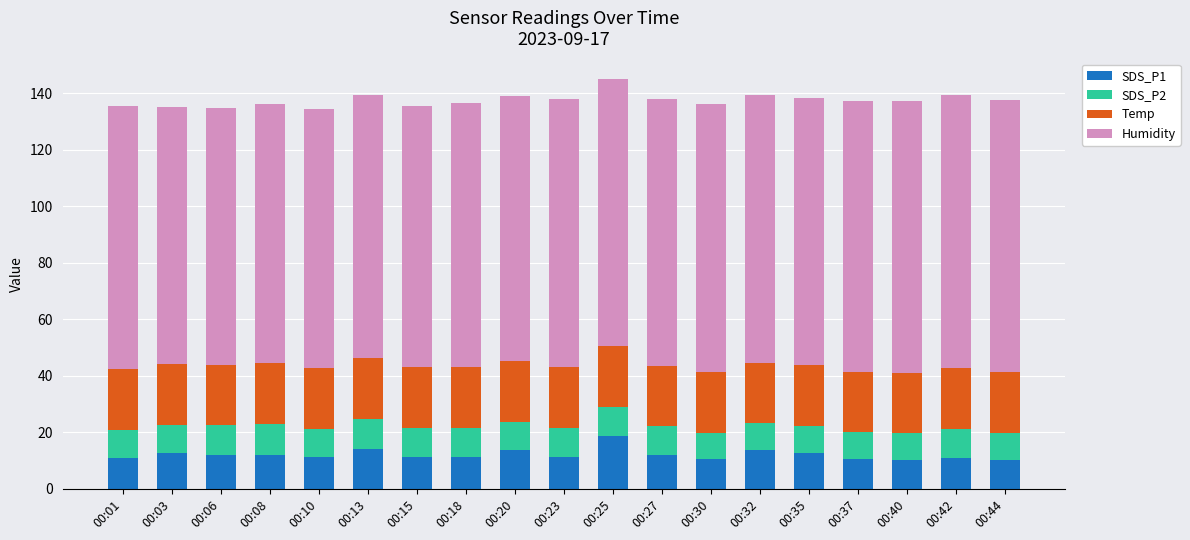

What is the total value across all series at 00:27?

137.8